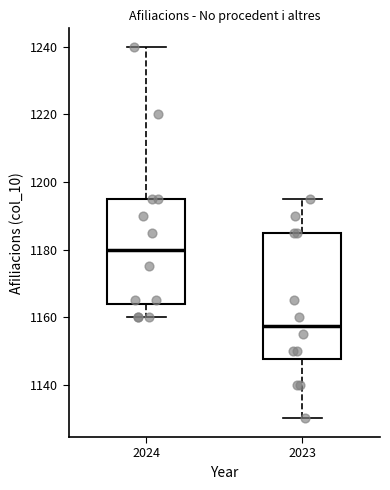

Reading left to right, transcribe this box plot: for each box, give where its median line is, the range the box spans, and where its two whiskers end, as read against the y-axis. The values are not printed on the chart, so give them approximately, as read against the axis.

2024: median 1180, box 1164 to 1196, whiskers 1160 to 1240
2023: median 1158, box 1148 to 1186, whiskers 1130 to 1196